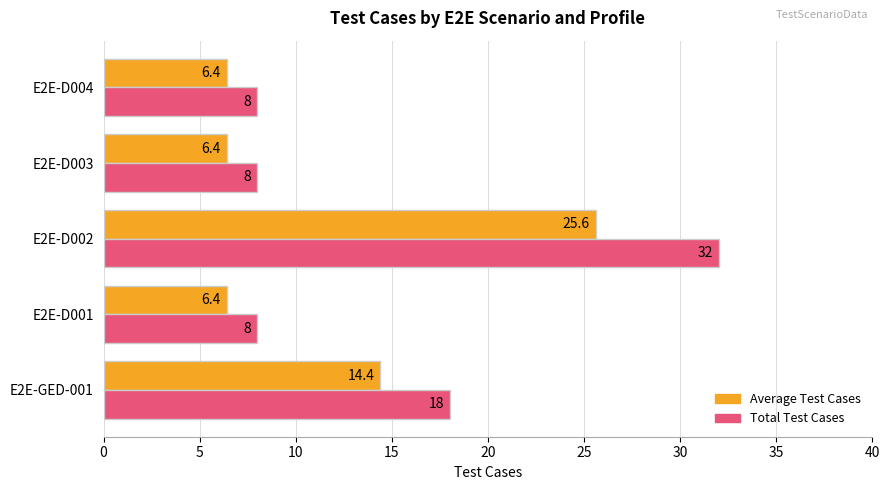

Between E2E-GED-001 and E2E-D003, which series saw the biggest shift?

Total Test Cases